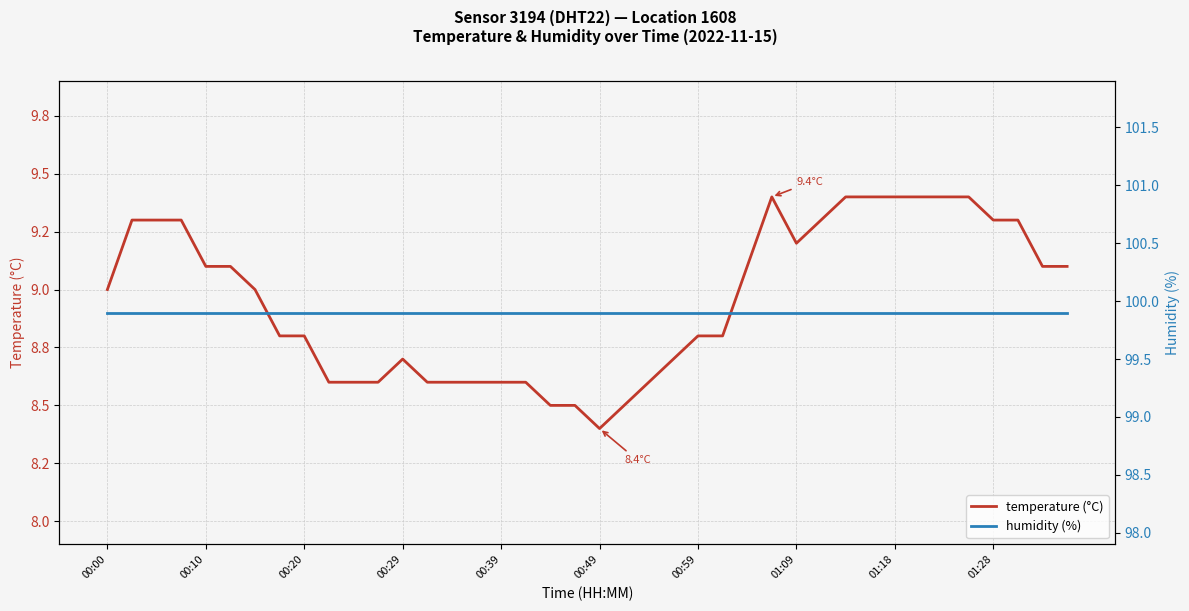

What is the sum of all temperature (°C) values?

358.2